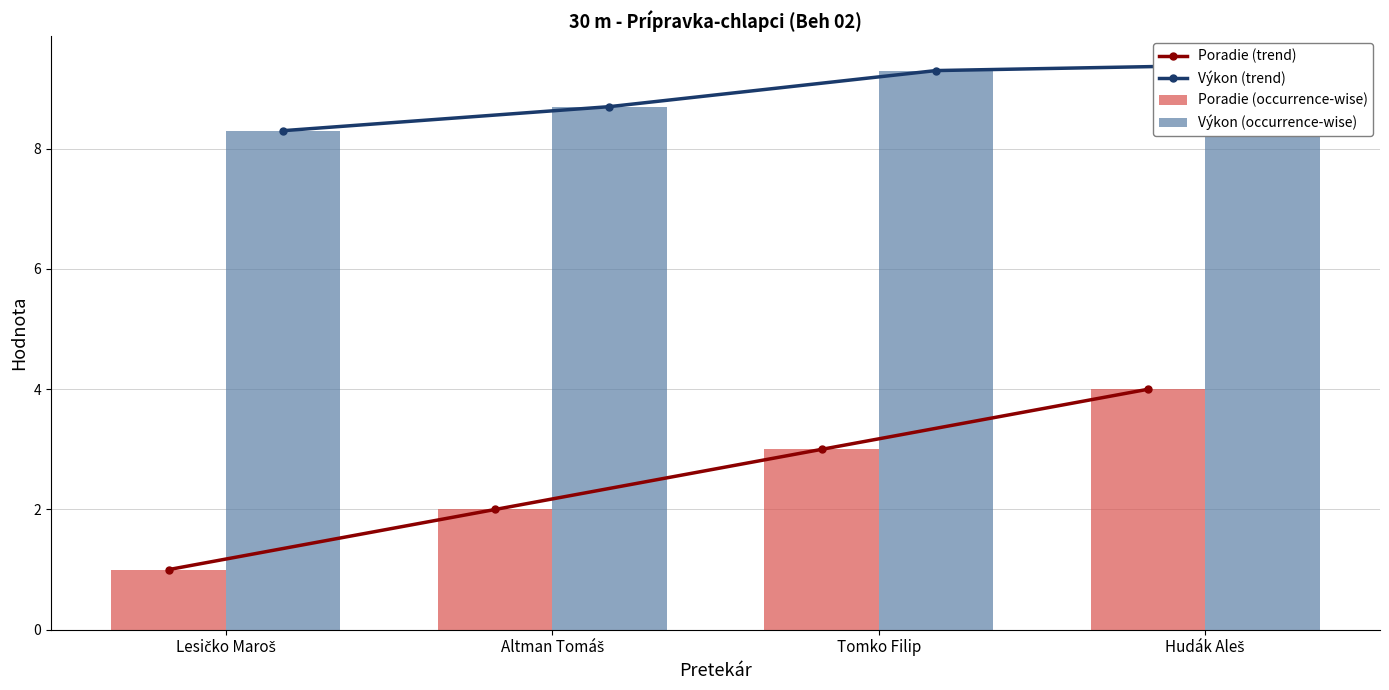

Are the bars grouped side by side (vs. stacked)?

Yes